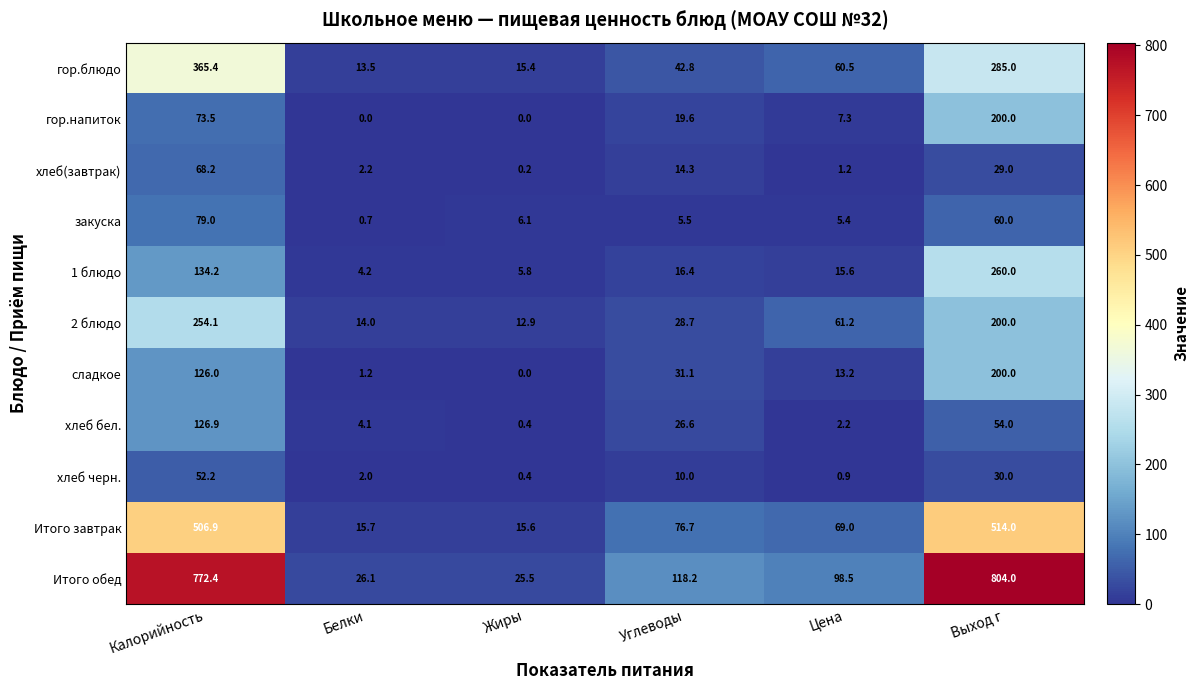

Rank the categories by 1 блюдо value from lowest to highest.

Белки, Жиры, Цена, Углеводы, Калорийность, Выход г